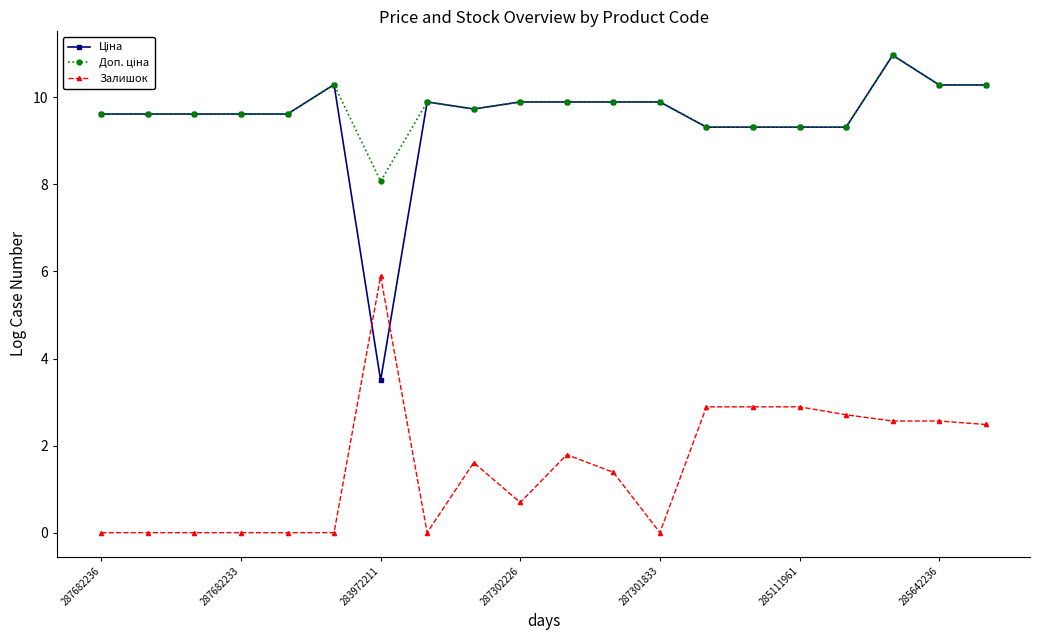

At how many categories does at least one series exceed 6?

20